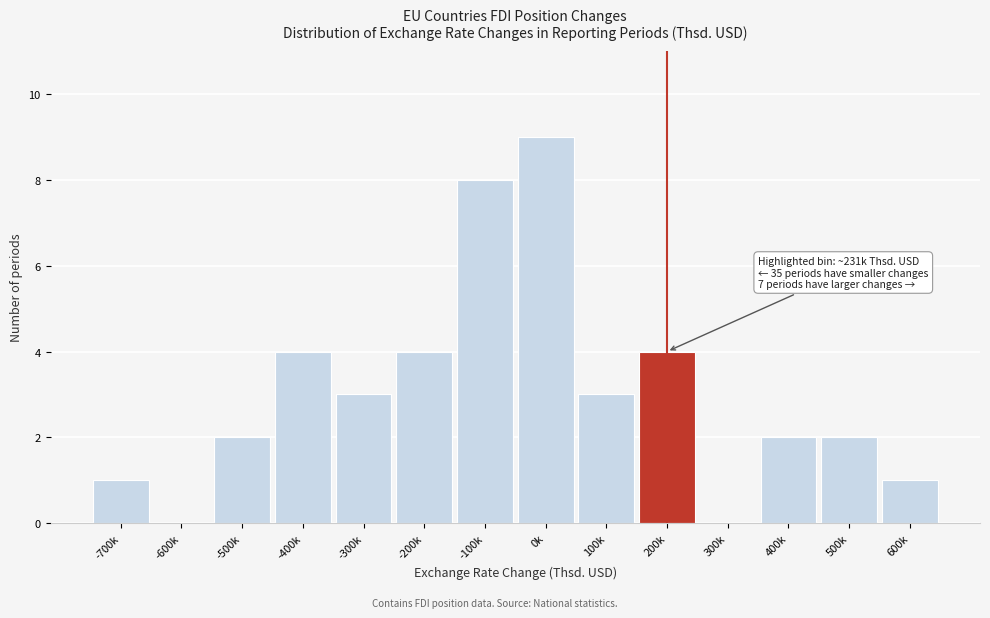

Reading left to right, list all the values displayed in this chart.

-700k=1	-600k=0	-500k=2	-400k=4	-300k=3	-200k=4	-100k=8	0k=9	100k=3	200k=4	300k=0	400k=2	500k=2	600k=1